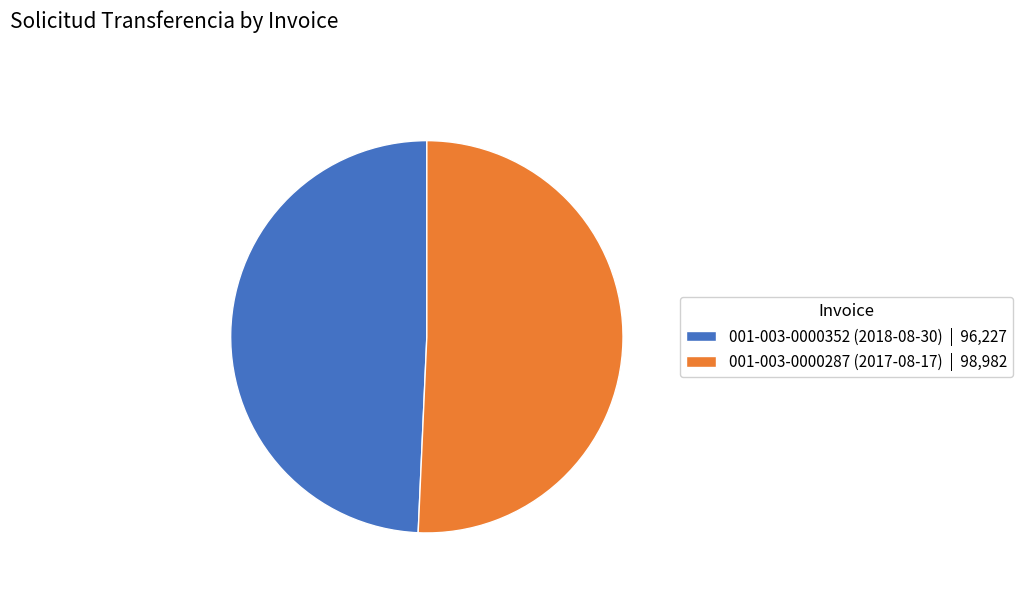

Which slice is the largest?

001-003-0000287 (2017-08-17)